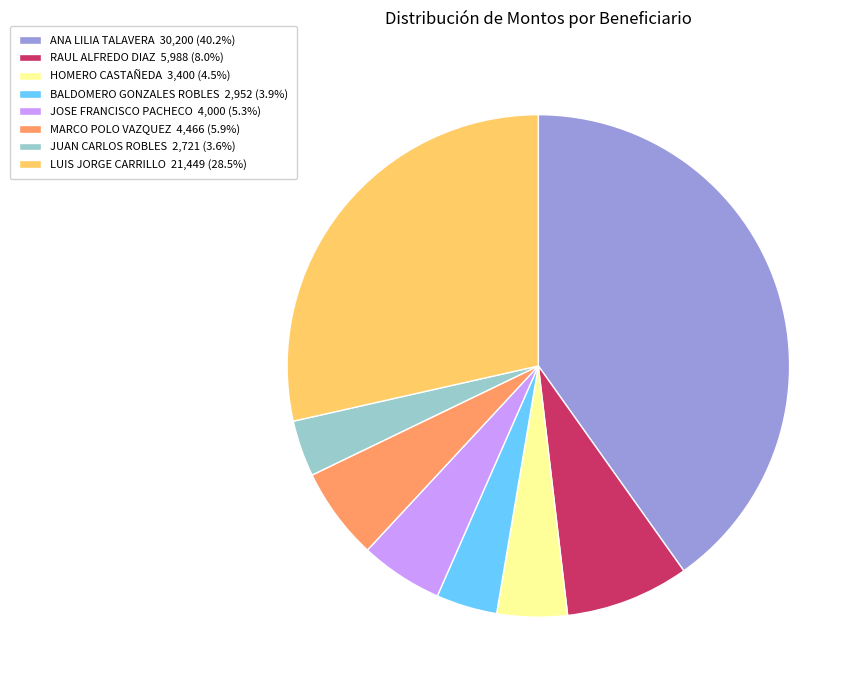

Is there a majority slice in this chart?

No